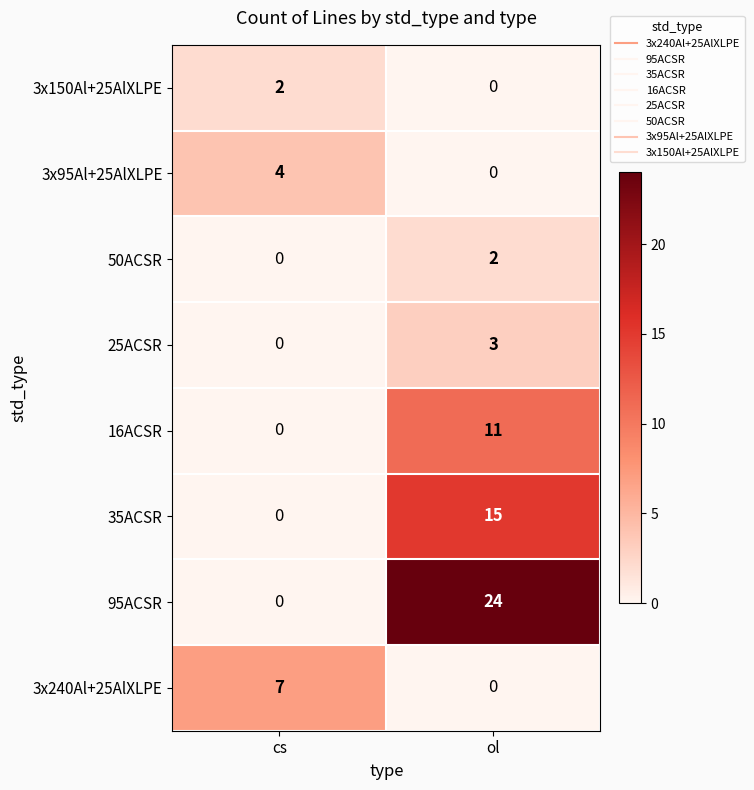

List the labels in order of 50ACSR value, smallest first.

cs, ol